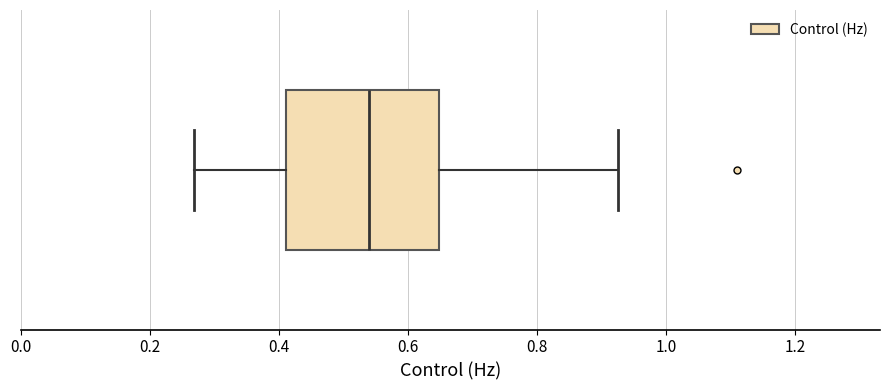

Read this box plot against the x-axis: the position of the median line, the range covered by the box, and the ends of both whiskers. The values are not printed on the chart, so give them approximately, as read against the axis.

median 0.54, box 0.42 to 0.64, whiskers 0.26 to 0.92